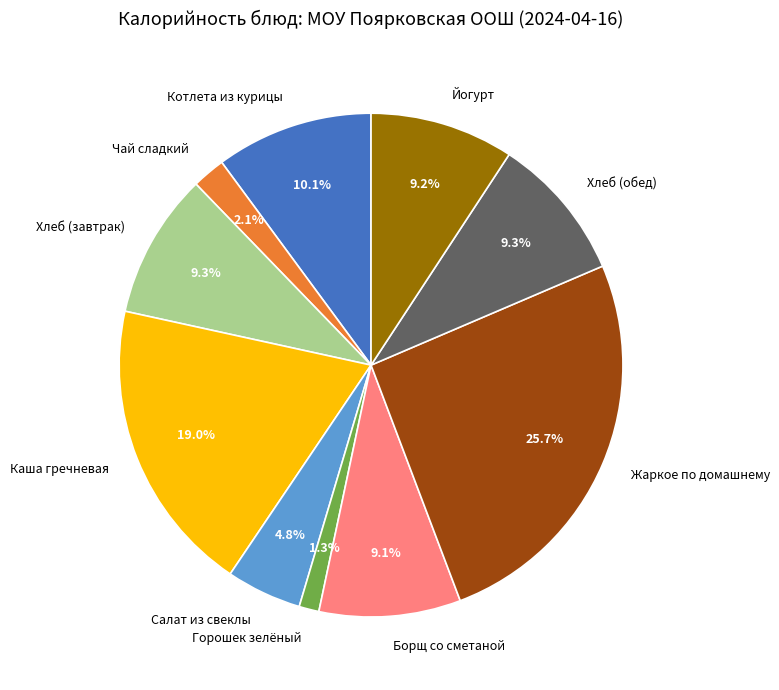

Do Котлета из курицы and Жаркое по домашнему together represent more than half of the pie?

No